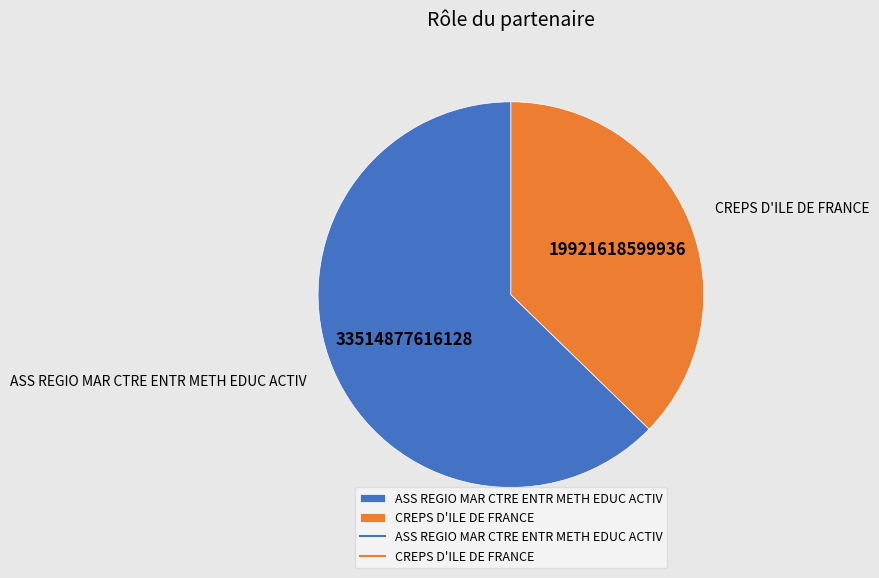

Rank the categories by value from highest to lowest.

ASS REGIO MAR CTRE ENTR METH EDUC ACTIV, CREPS D'ILE DE FRANCE